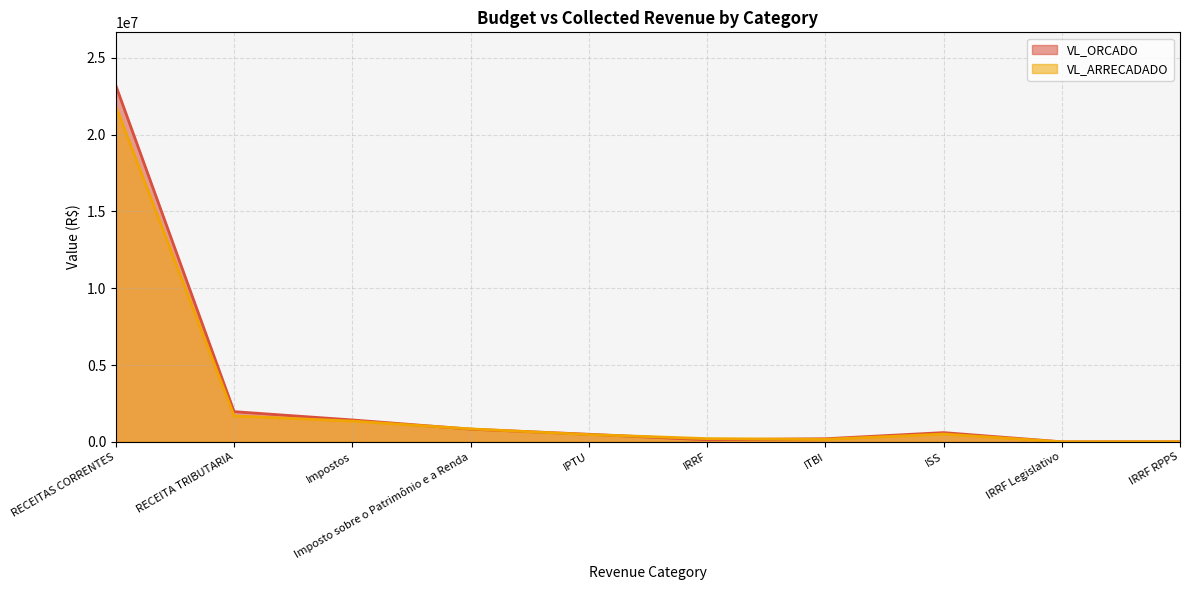

Reading left to right, transcribe all the data shown in this chart.

VL_ORCADO: RECEITAS CORRENTES=23186150.0	RECEITA TRIBUTARIA=1964650.0	Impostos=1424650.0	Imposto sobre o Patrimônio e a Renda=824650.0	IPTU=492200.0	IRRF=132450.0	ITBI=200000.0	ISS=600000.0	IRRF Legislativo=1050.0	IRRF RPPS=5000.0
VL_ARRECADADO: RECEITAS CORRENTES=21835578.1	RECEITA TRIBUTARIA=1686263.1	Impostos=1349626.5	Imposto sobre o Patrimônio e a Renda=843059.8	IPTU=472054.4	IRRF=207835.9	ITBI=163169.4	ISS=506566.8	IRRF Legislativo=1490.8	IRRF RPPS=4275.3